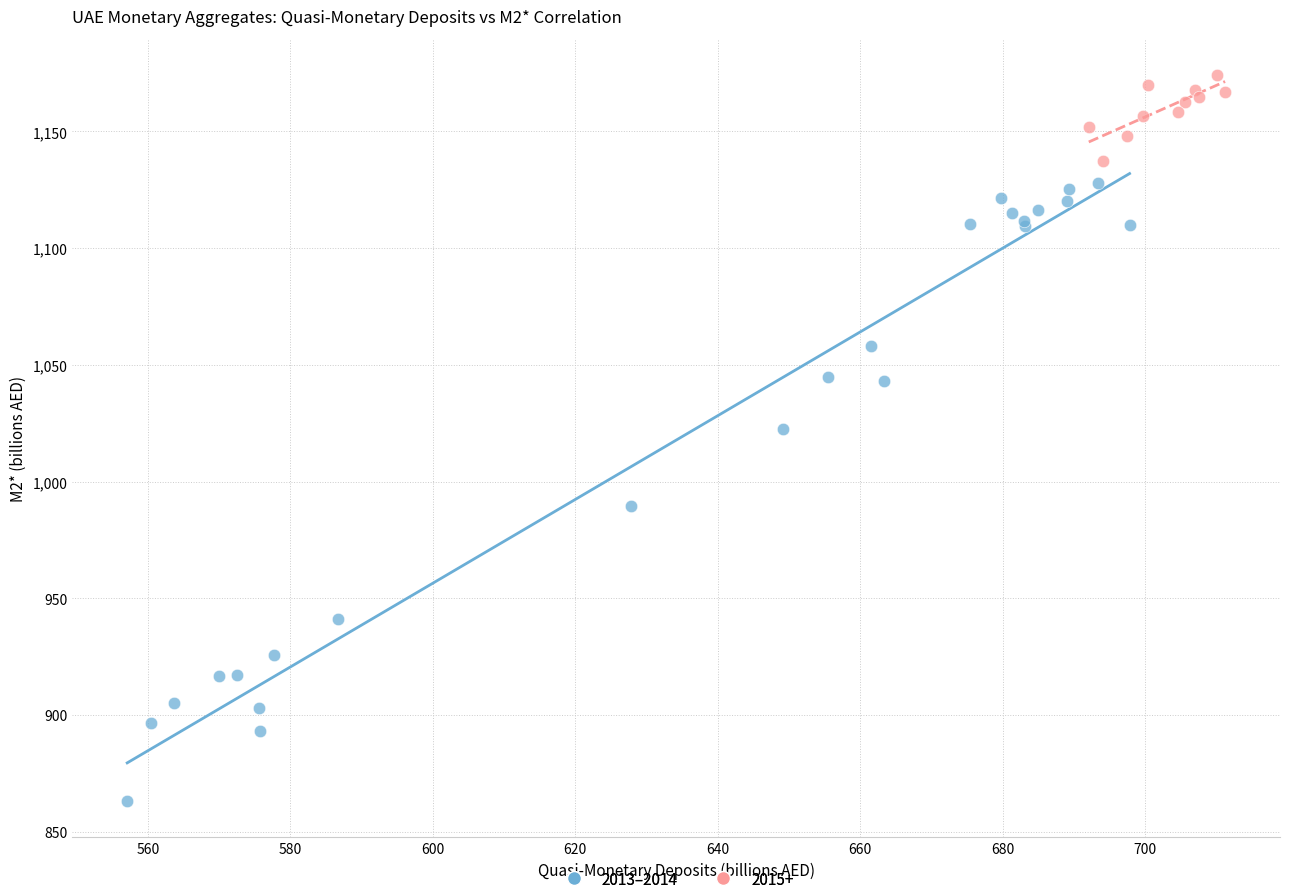

Which series reaches the minimum Y coordinate?

2013–2014